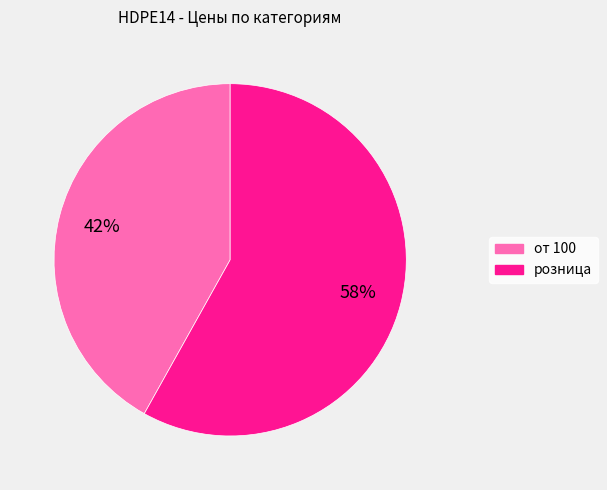

Do розница and от 100 together represent more than half of the pie?

Yes